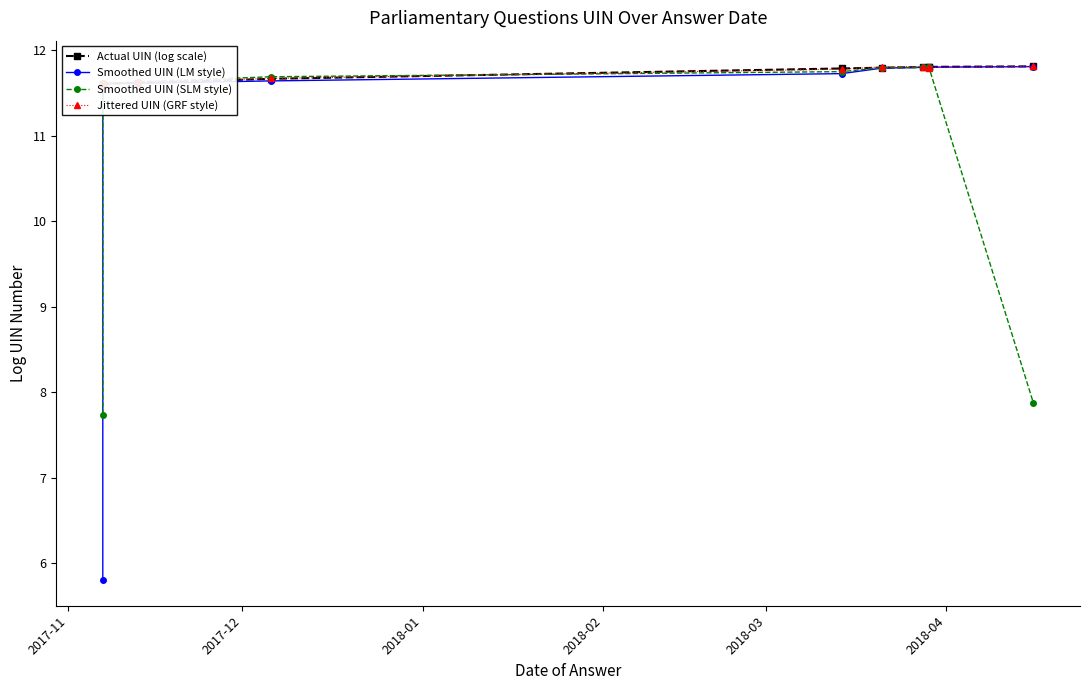

The value of Smoothed UIN (LM style) at 2017-11 is 2.3. True or false?

False